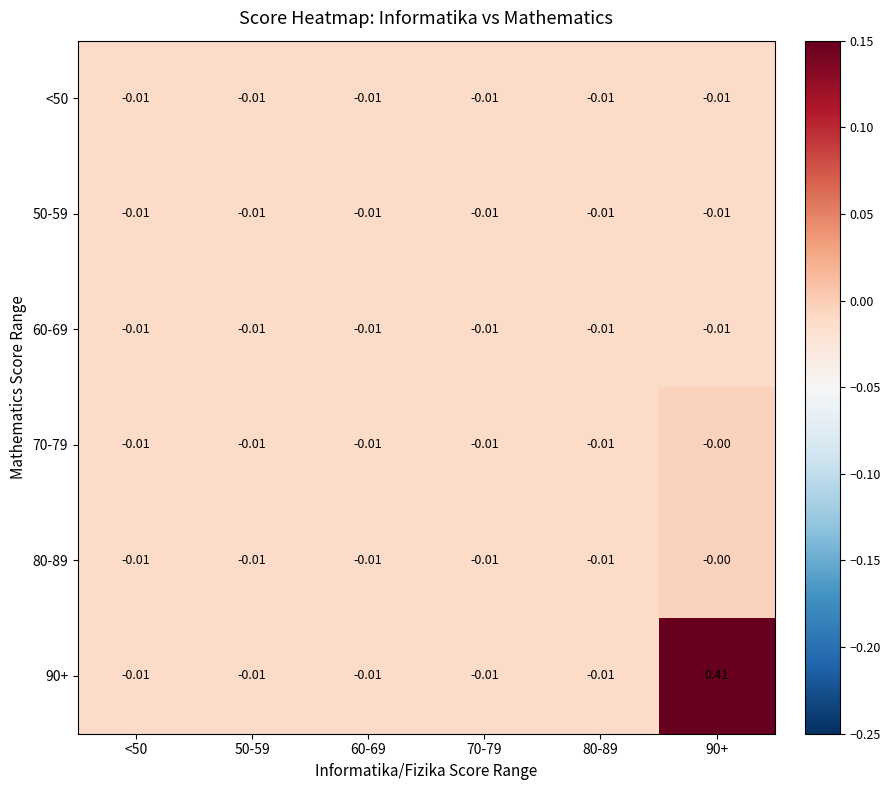

Is the value of 80-89 at 90+ greater than the value of <50 at <50?

Yes